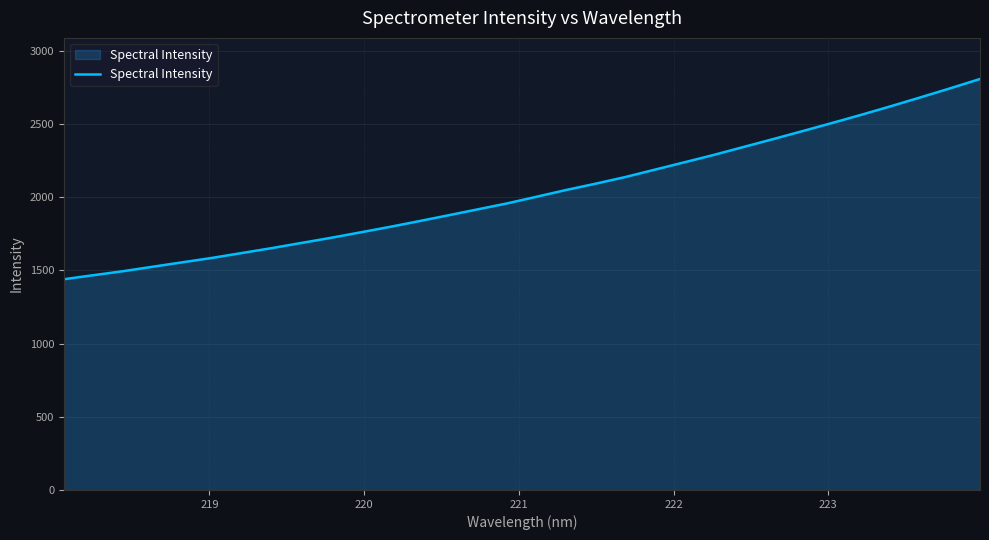

What is the greatest value displayed?

2808.5